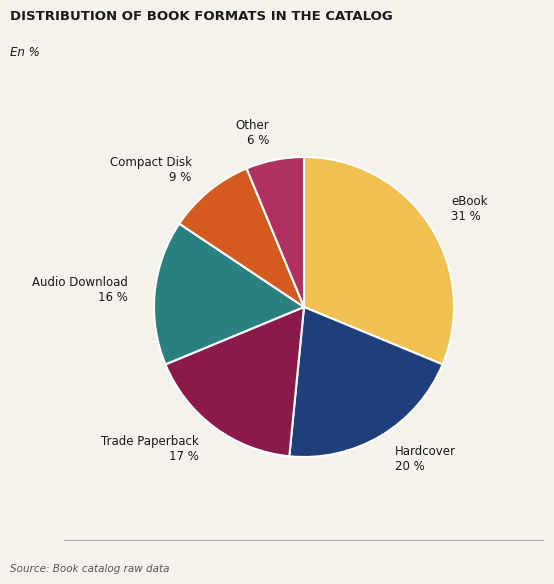

True or false: Hardcover accounts for 20% of the total.

True